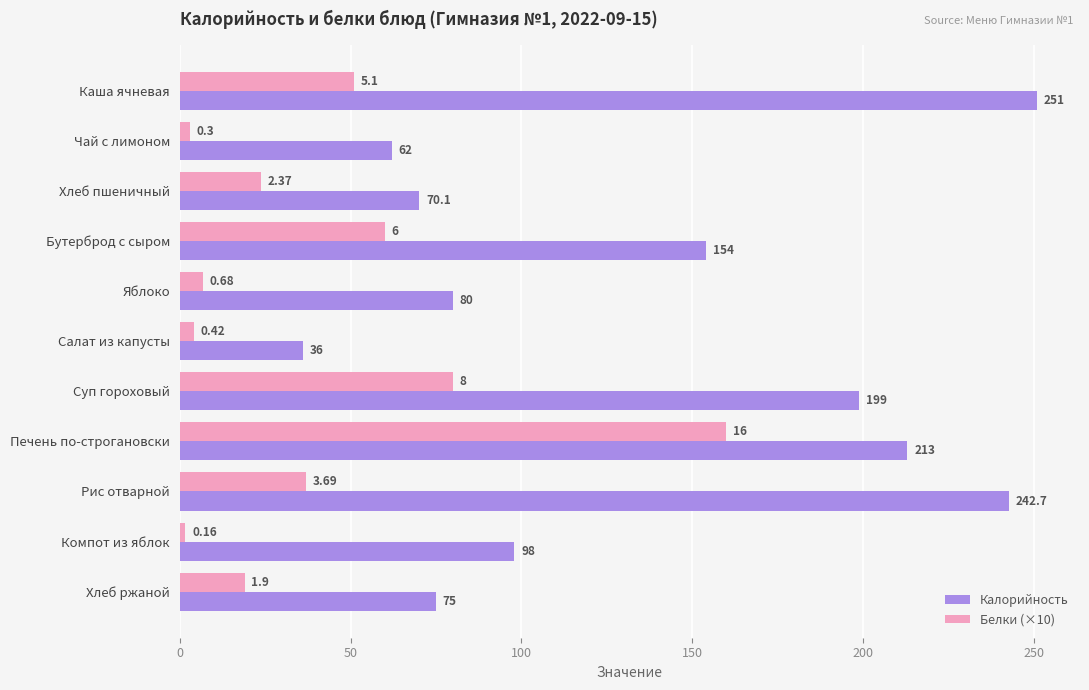

At how many categories does at least one series exceed 170?

4